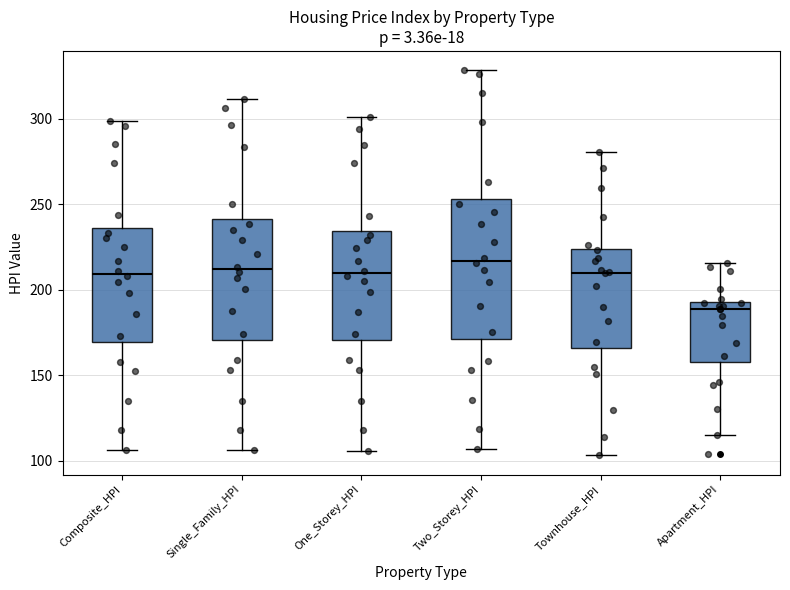

Reading left to right, transcribe this box plot: for each box, give where its median line is, the range the box spans, and where its two whiskers end, as read against the y-axis. The values are not printed on the chart, so give them approximately, as read against the axis.

Composite_HPI: median 210, box 170 to 235, whiskers 105 to 300
Single_Family_HPI: median 210, box 170 to 240, whiskers 105 to 310
One_Storey_HPI: median 210, box 170 to 235, whiskers 105 to 300
Two_Storey_HPI: median 215, box 170 to 255, whiskers 105 to 330
Townhouse_HPI: median 210, box 165 to 225, whiskers 105 to 280
Apartment_HPI: median 190, box 160 to 195, whiskers 115 to 215